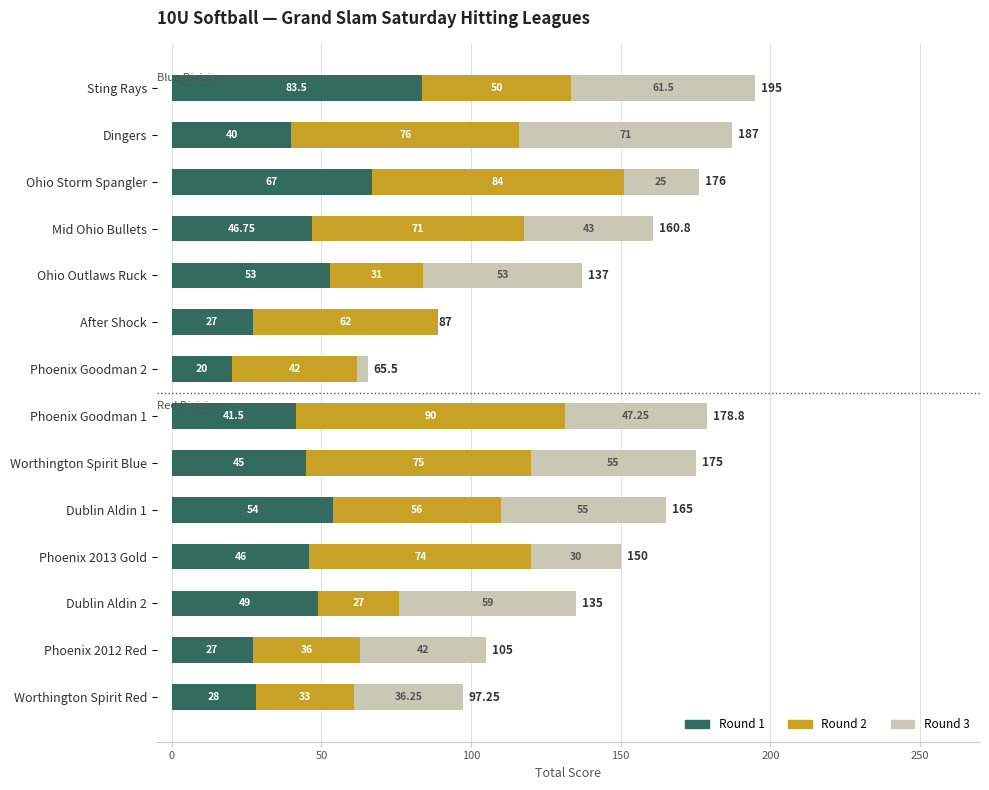

What is the total value across all series at Phoenix 2013 Gold?

150.0